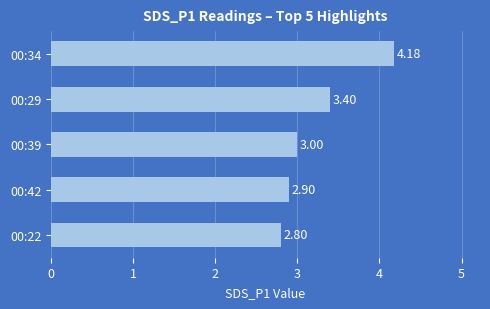

What is the difference between the maximum and second lowest values?

1.3